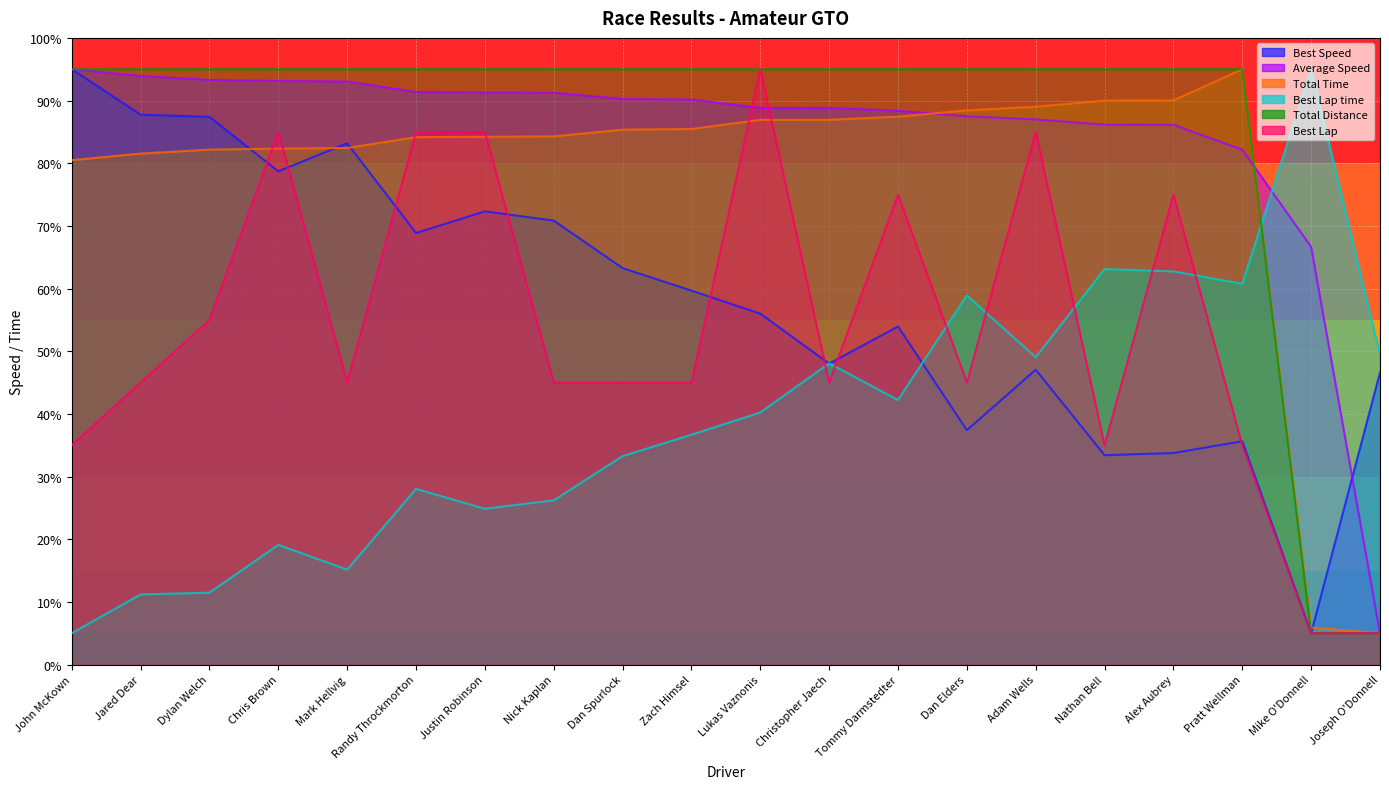

Does the chart display data point markers on the line(s)?

No